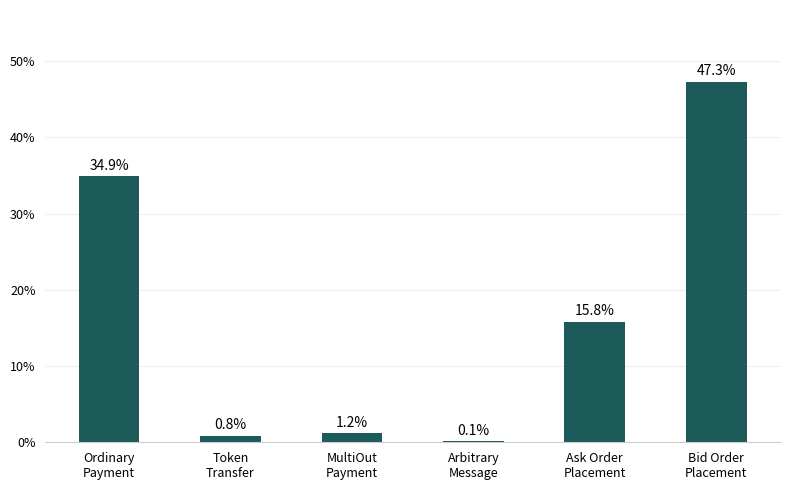

What is the maximum value shown in the chart?

47.3